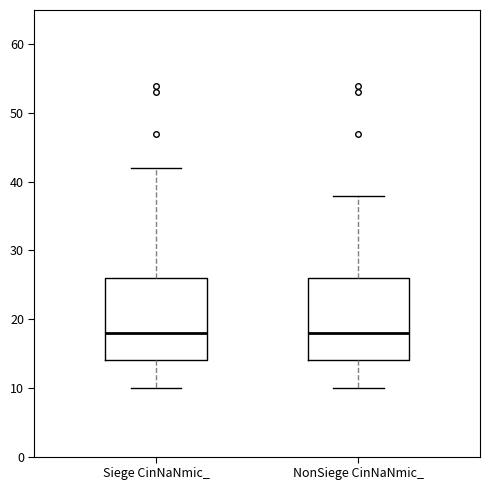

Reading left to right, transcribe this box plot: for each box, give where its median line is, the range the box spans, and where its two whiskers end, as read against the y-axis. The values are not printed on the chart, so give them approximately, as read against the axis.

Siege CinNaNmic_: median 18, box 14 to 26, whiskers 10 to 42
NonSiege CinNaNmic_: median 18, box 14 to 26, whiskers 10 to 38